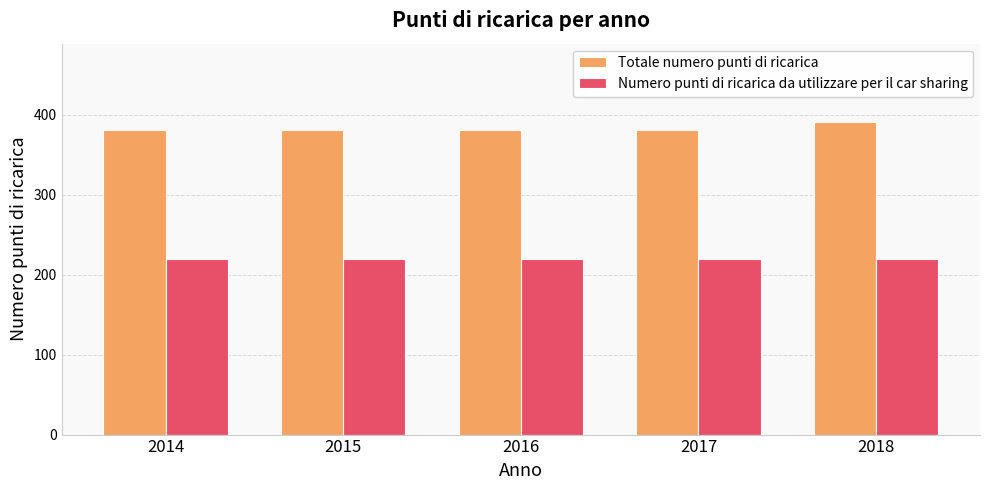

Reading right to left, list all the values displayed in this chart.

Totale numero punti di ricarica: 391	381	381	381	381
Numero punti di ricarica da utilizzare per il car sharing: 220	220	220	220	220